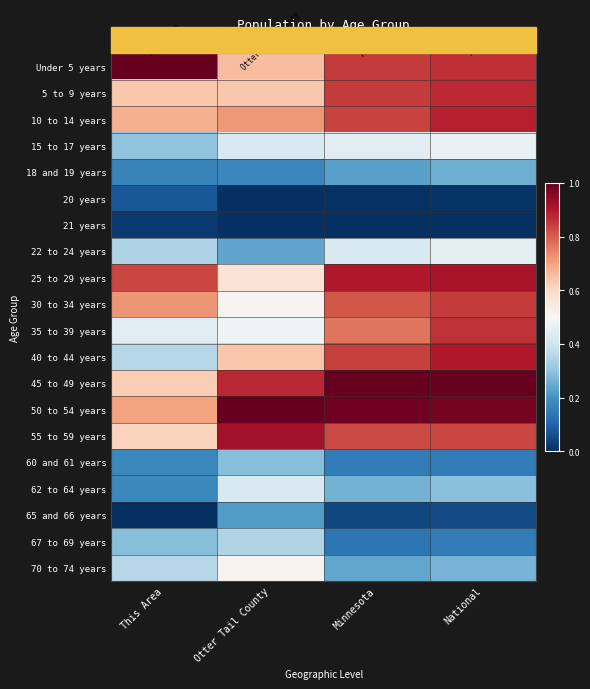

How many data points does each series have?

4